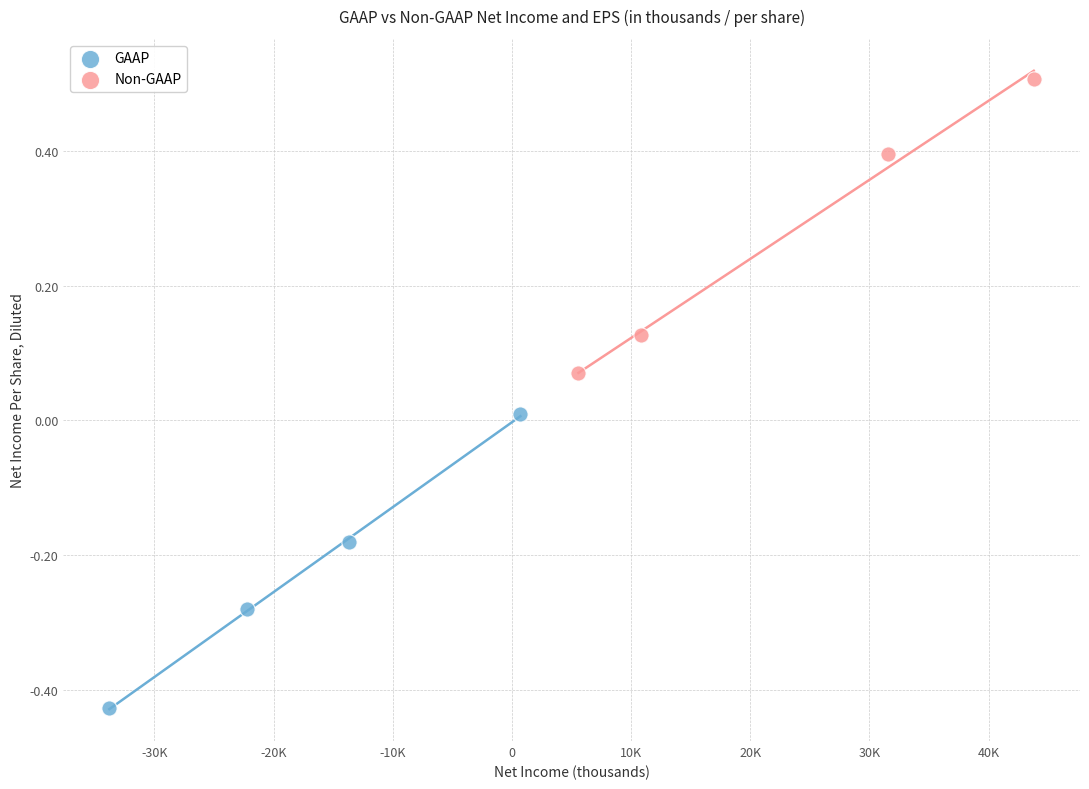

What are all the series names shown in the legend?

GAAP, Non-GAAP